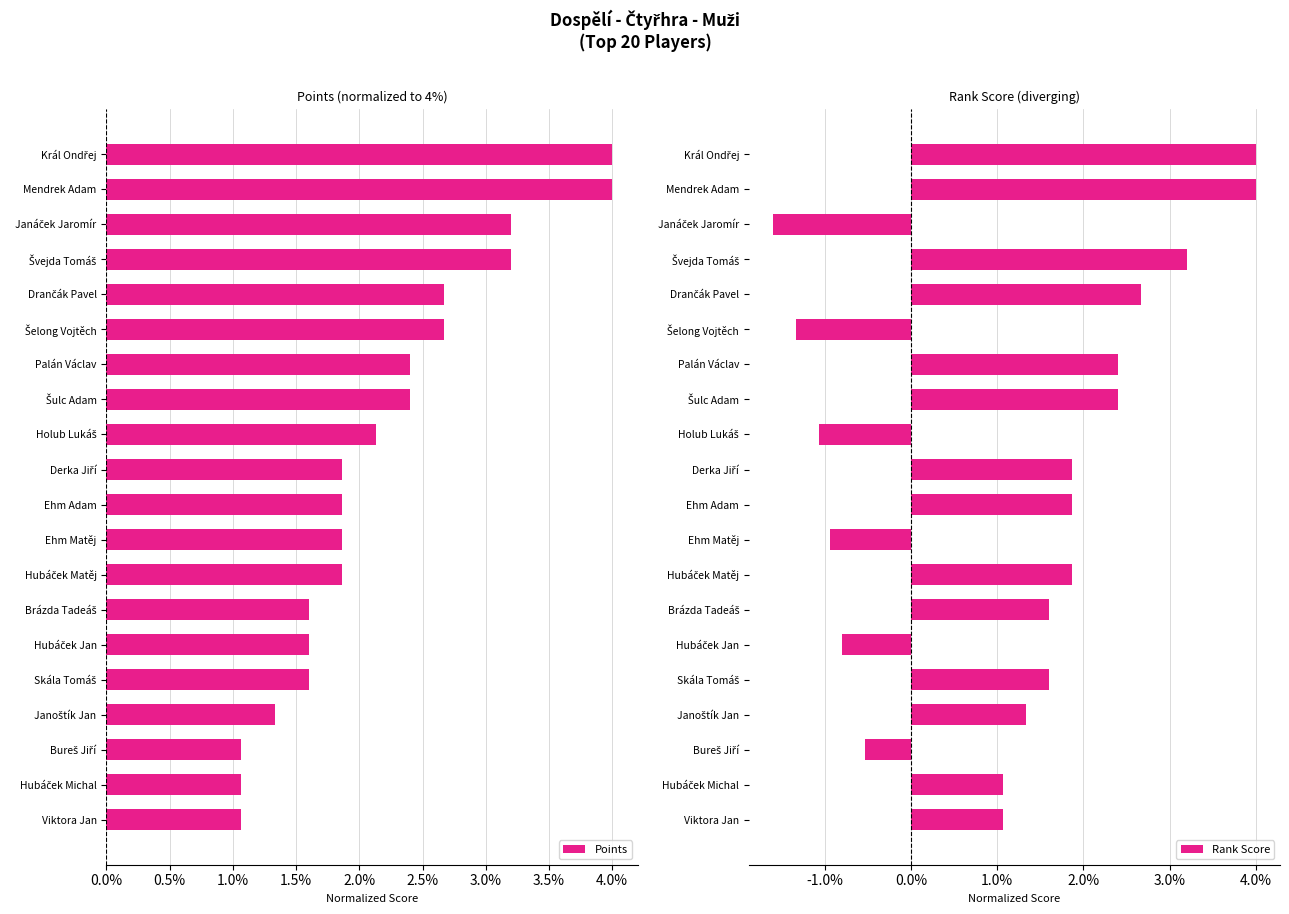

True or false: Points has a value of 4.0 at Mendrek Adam.

True